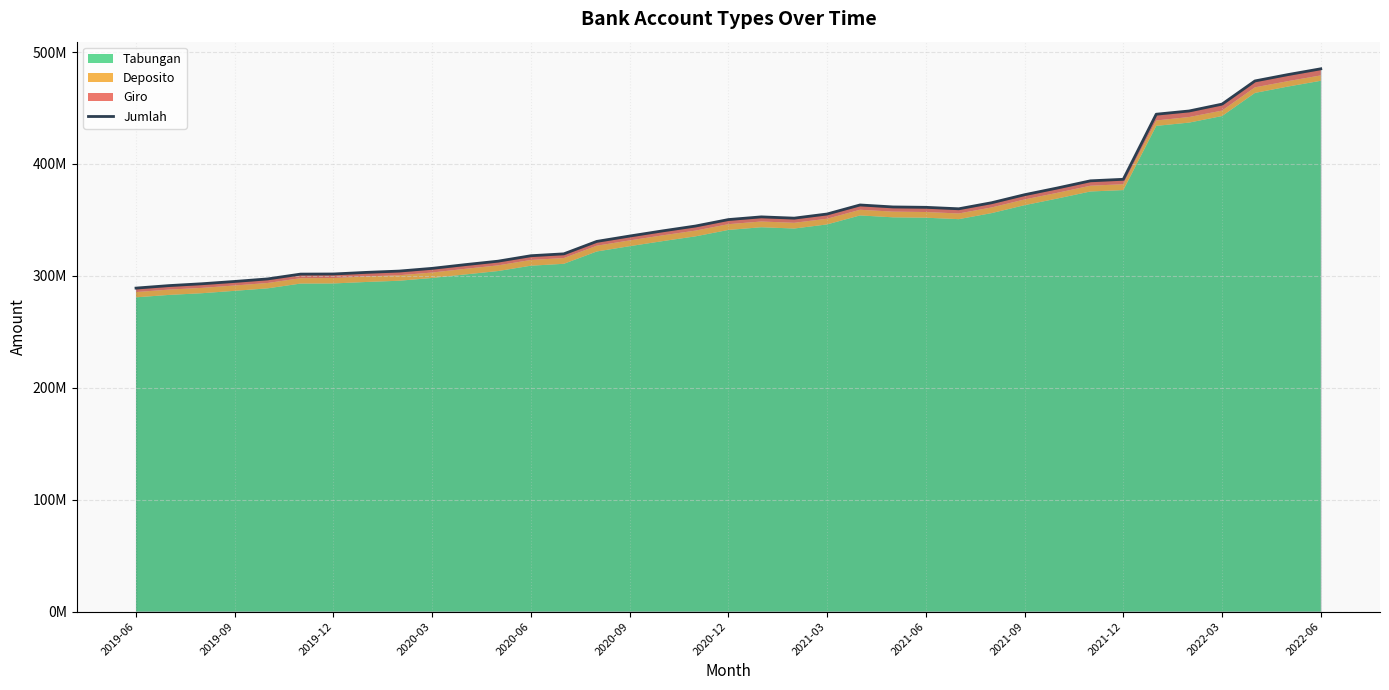

How many interior local valleys (lower than both neighbors) does the data have?

2